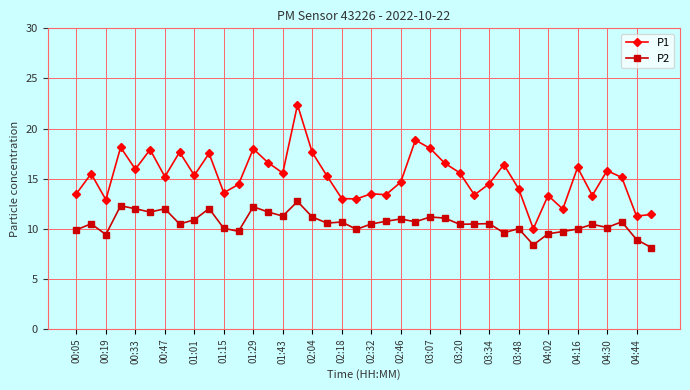

Count the number of data series in this chart.

2